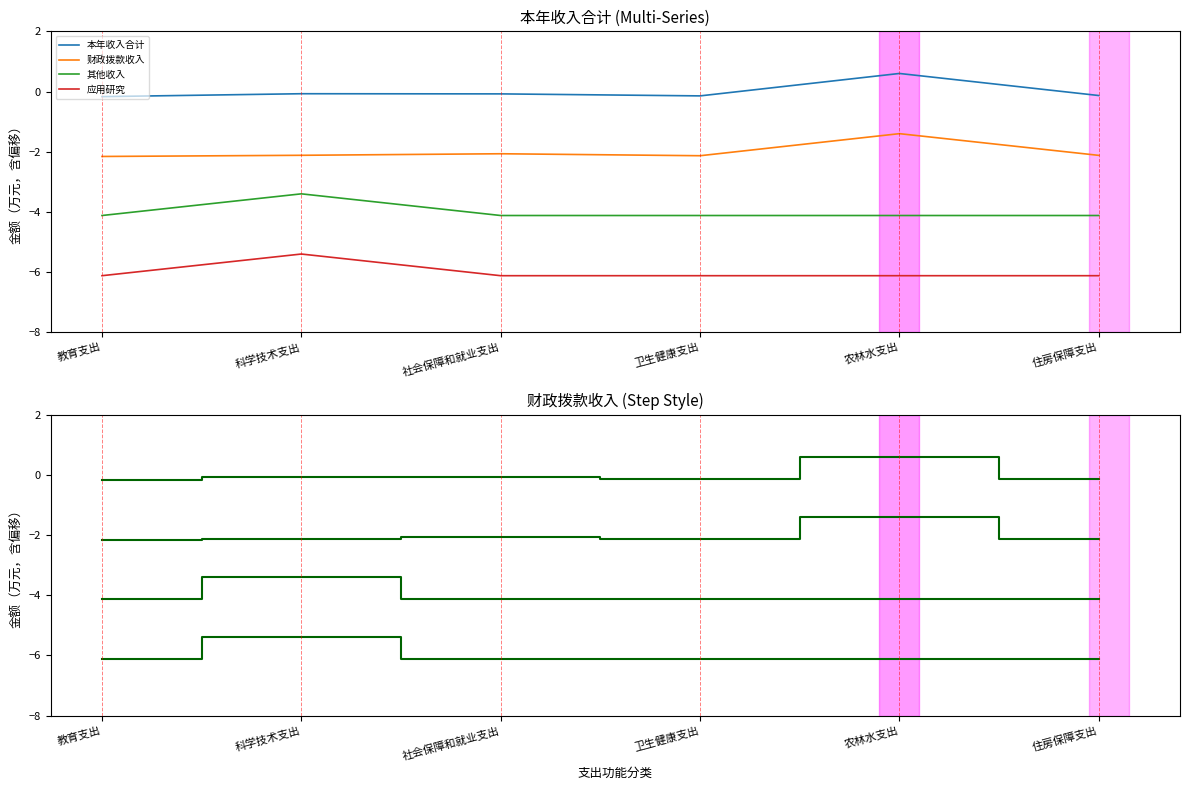

Reading right to left, transcribe all the data shown in this chart.

本年收入合计: -0.1	0.6	-0.1	-0.1	-0.1	-0.2
财政拨款收入: -2.1	-1.4	-2.1	-2.1	-2.1	-2.2
其他收入: -4.1	-4.1	-4.1	-4.1	-3.4	-4.1
应用研究: -6.1	-6.1	-6.1	-6.1	-5.4	-6.1